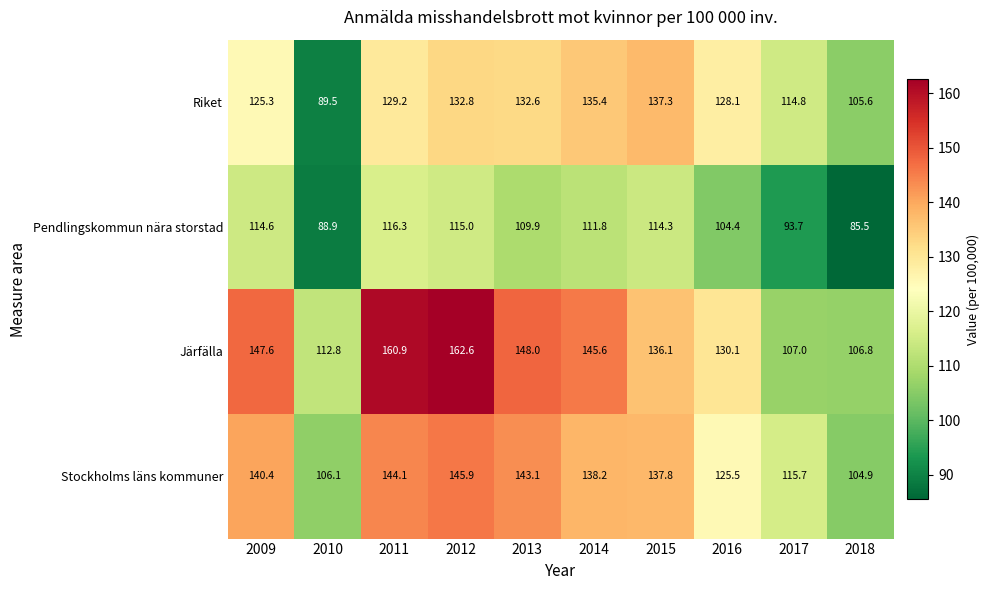

Which category has the highest value across all series?

2012